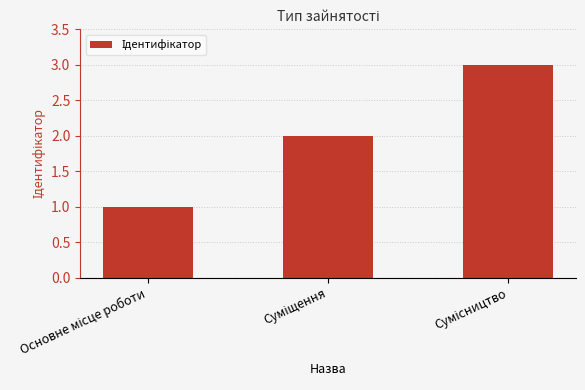

What is the greatest value displayed?

3